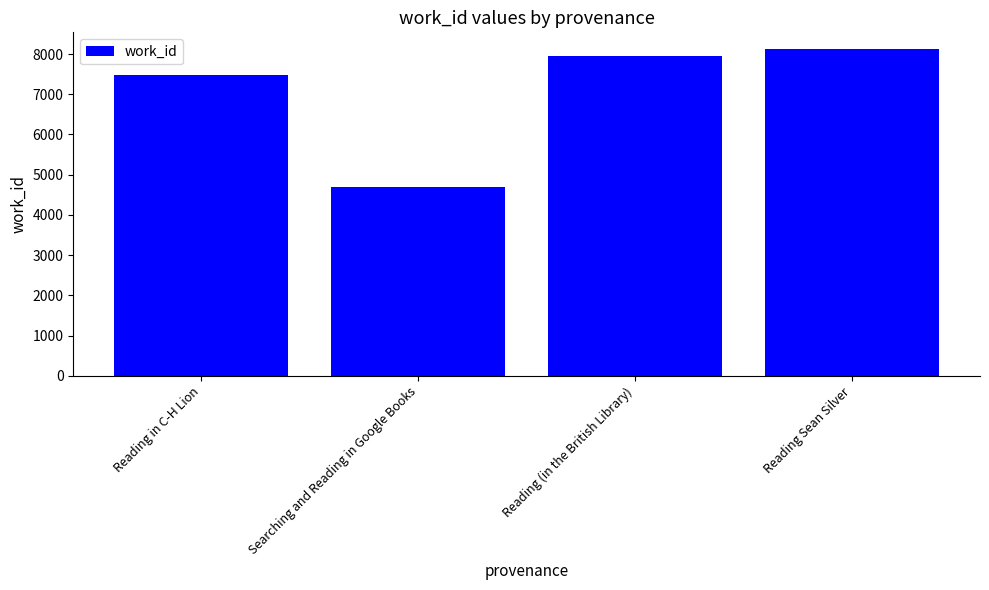

Which label corresponds to the largest value in the chart?

Reading Sean Silver